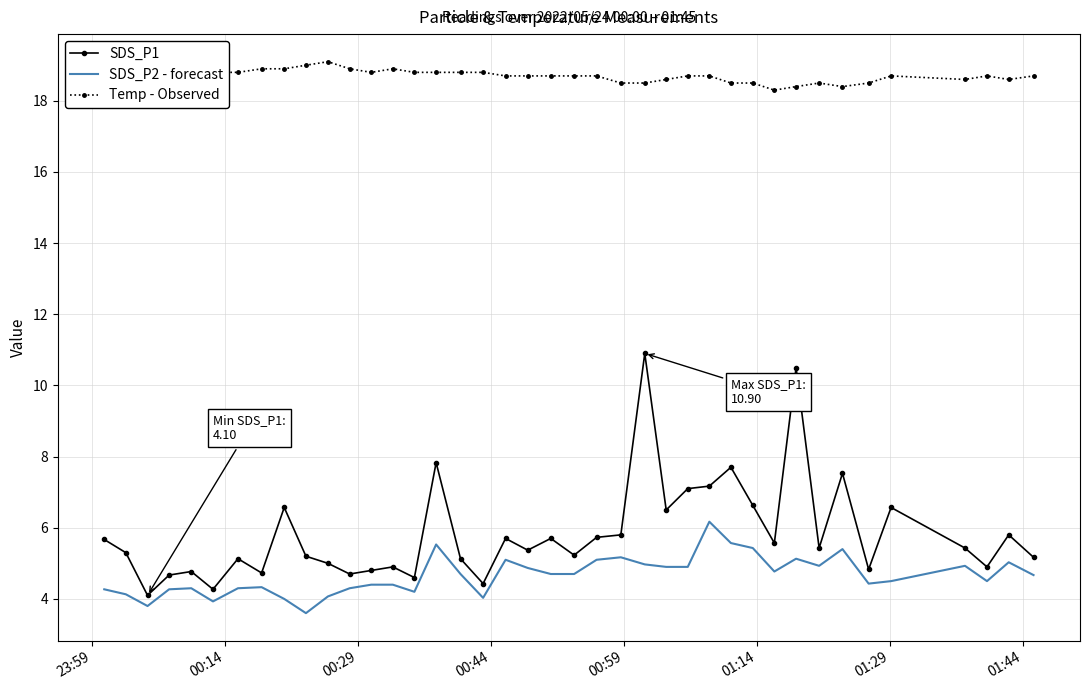

True or false: SDS_P2 - forecast and Temp - Observed cross at least once.

False